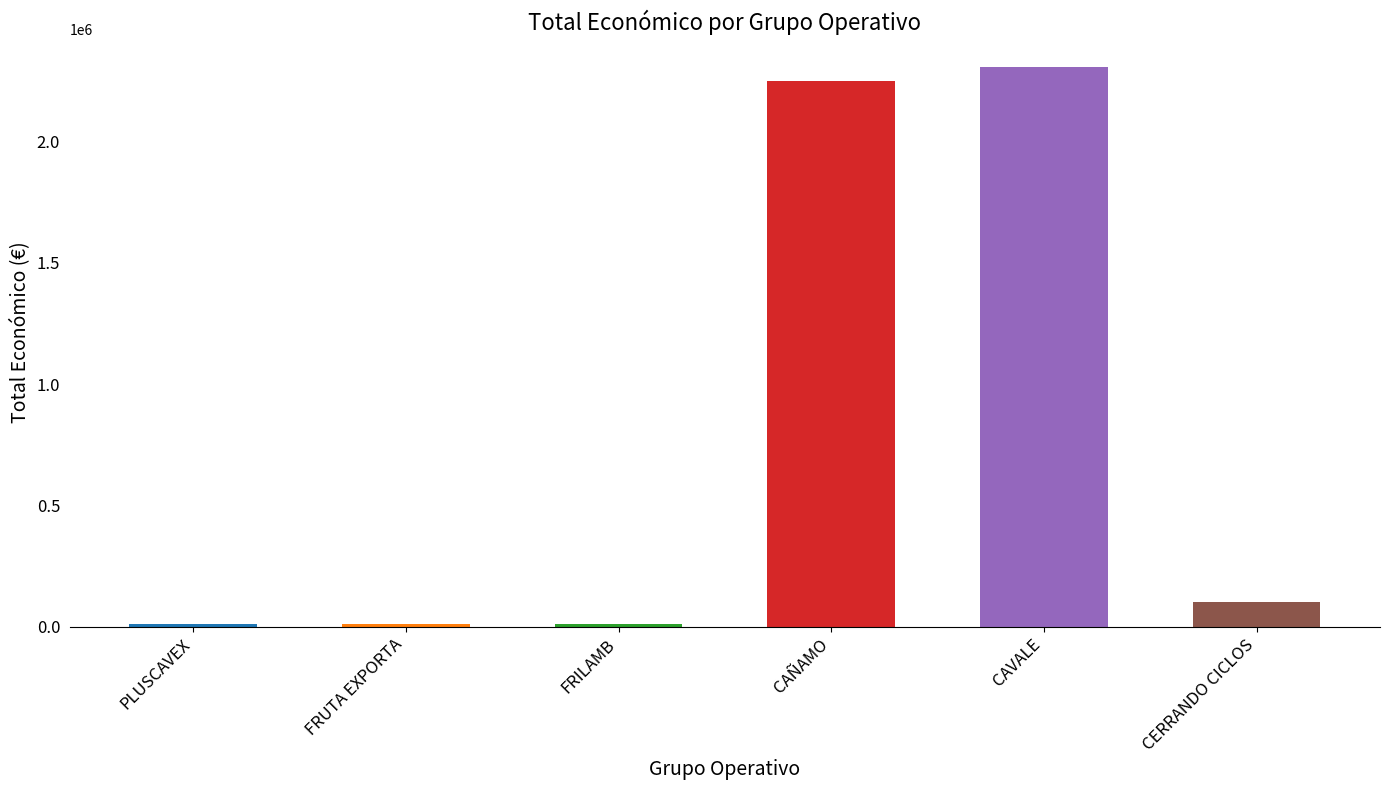

The chart shows a value of 9880 at FRUTA EXPORTA. True or false?

True